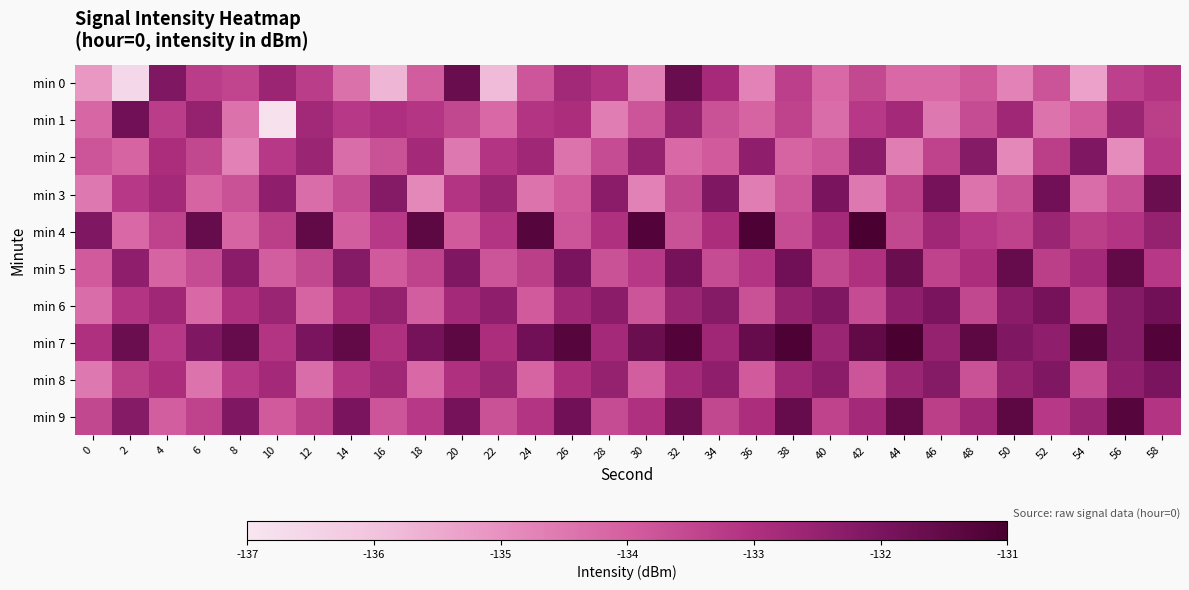

How many distinct data groups are displayed?

10